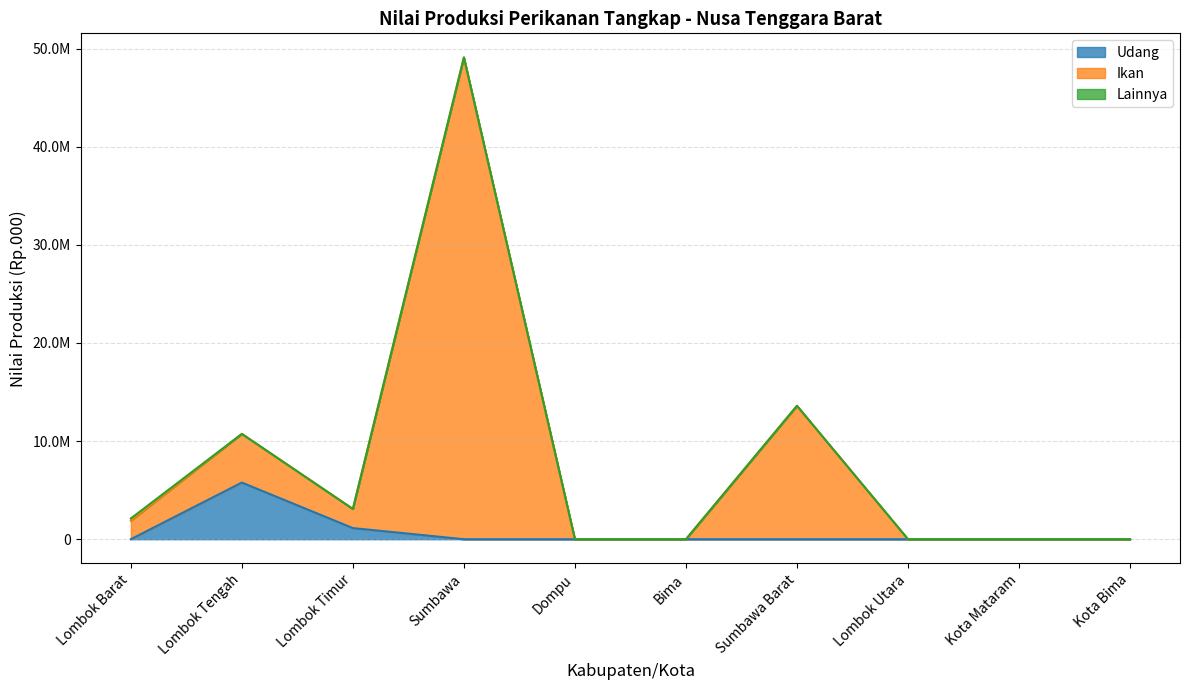

What is the value of the Udang point at the 2nd from the left?

5773930.0